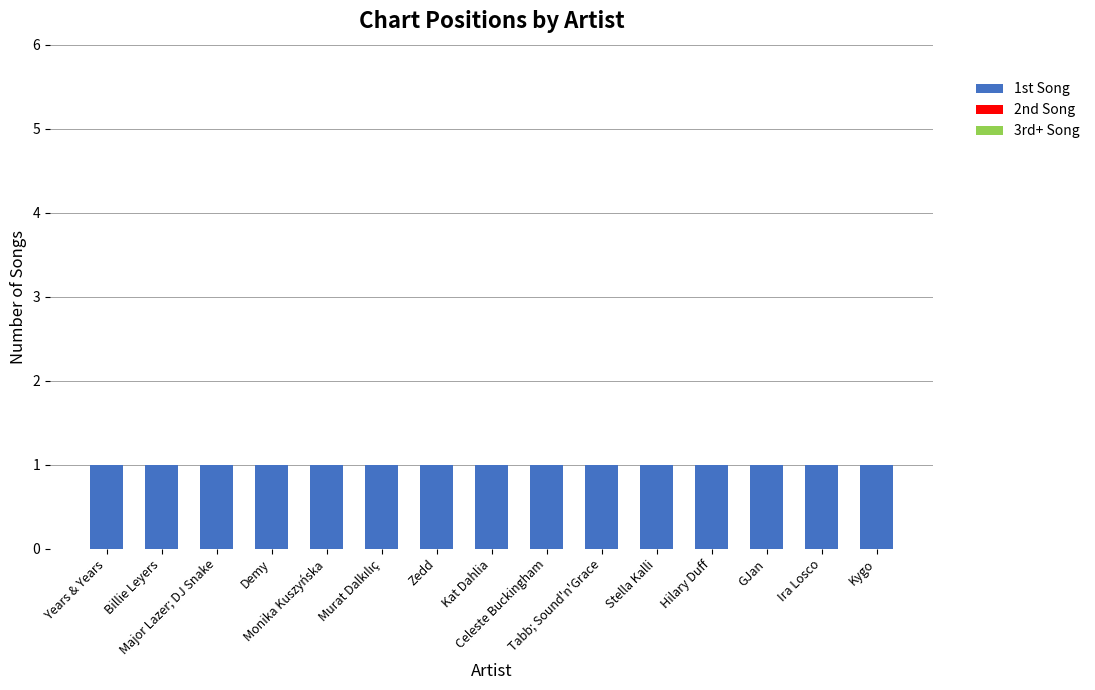

What is the label of the 3rd bar from the right?

GJan